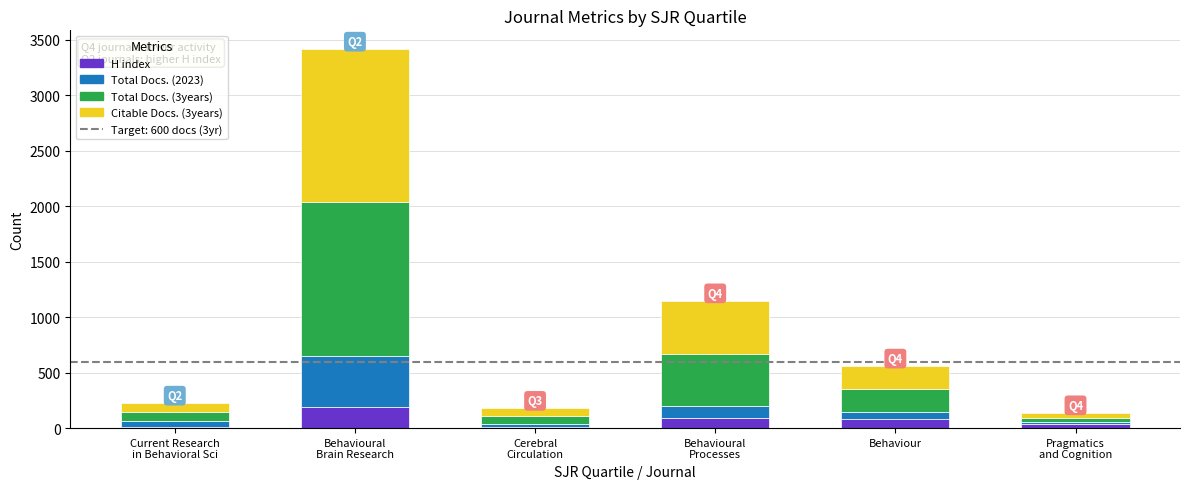

The value of H index at Behaviour is 85. True or false?

True